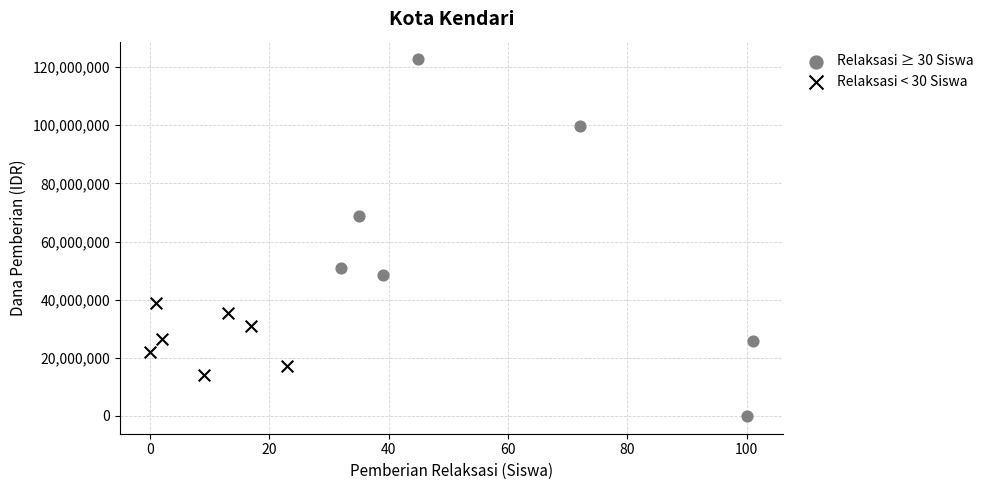

Which series contains the highest Y value?

Relaksasi ≥ 30 Siswa